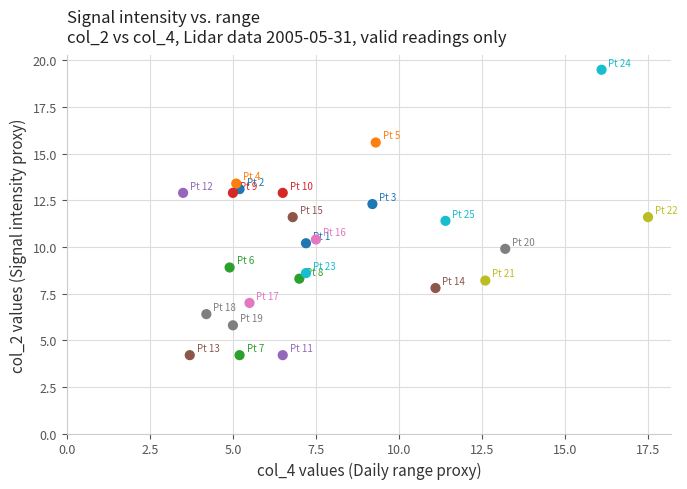

What is the range of Y values (max minus min)?

15.3